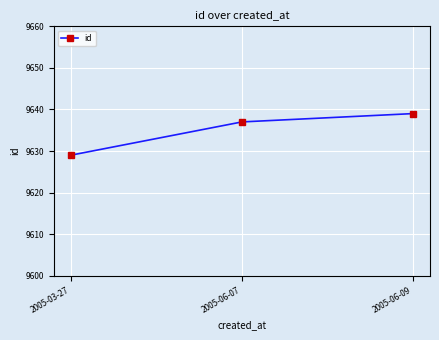

True or false: the data shows 9637 at 2005-06-07.

True